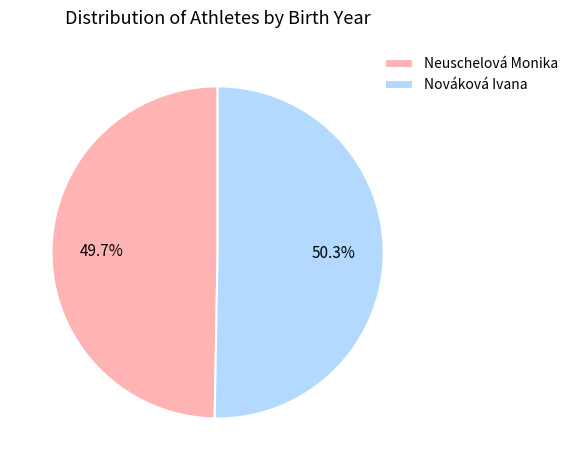

Is it true that Neuschelová Monika is 60% of the pie?

False